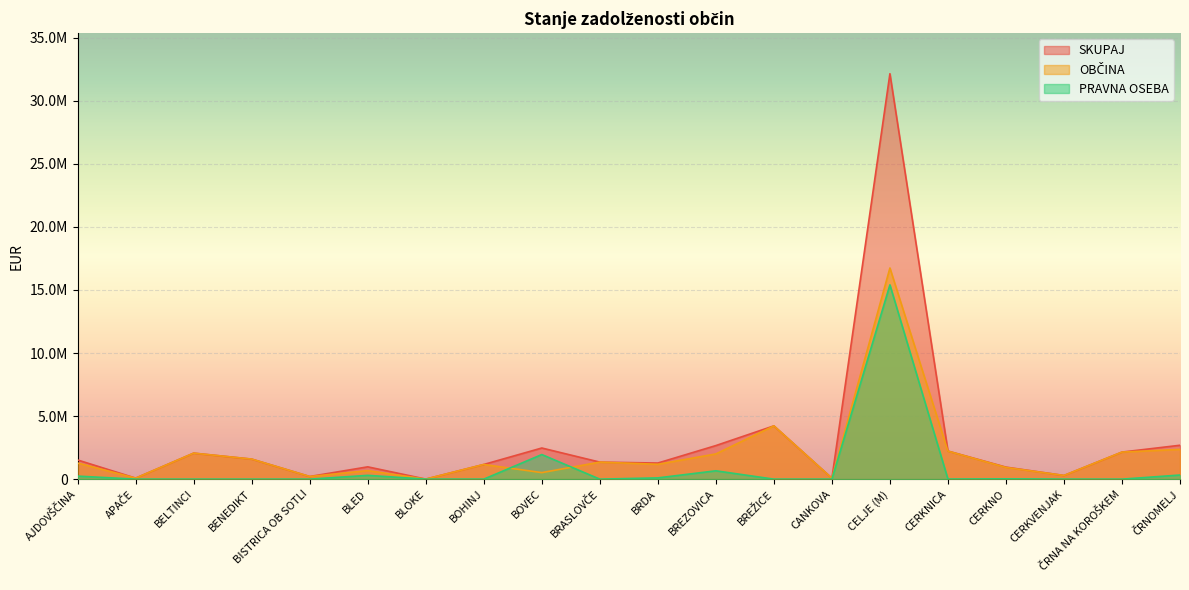

Which series has the largest range (max minus min)?

SKUPAJ